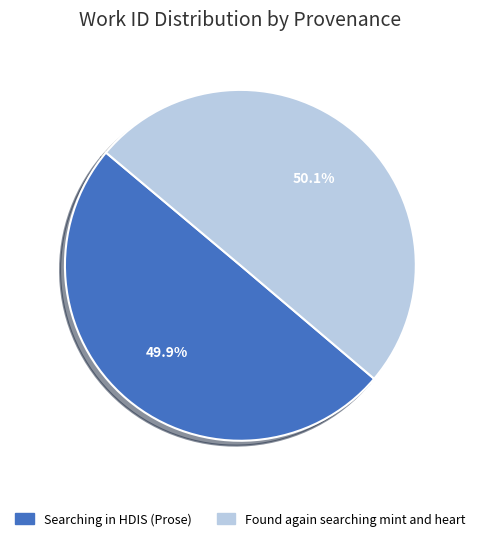

Does any single category account for the majority?

Yes